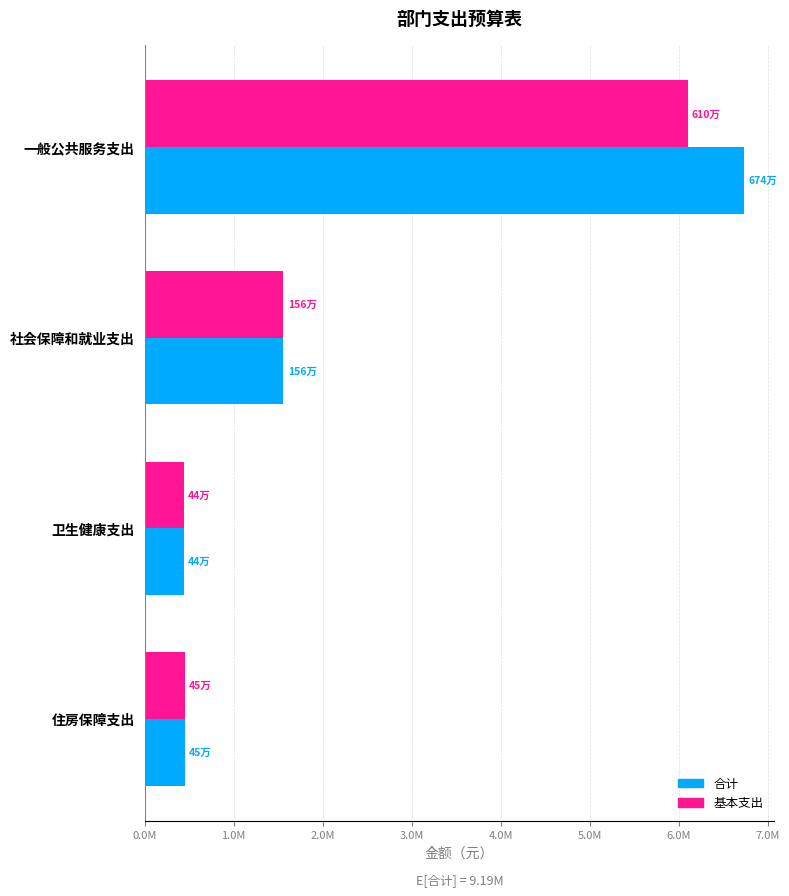

What are all the series names shown in the legend?

合计, 基本支出